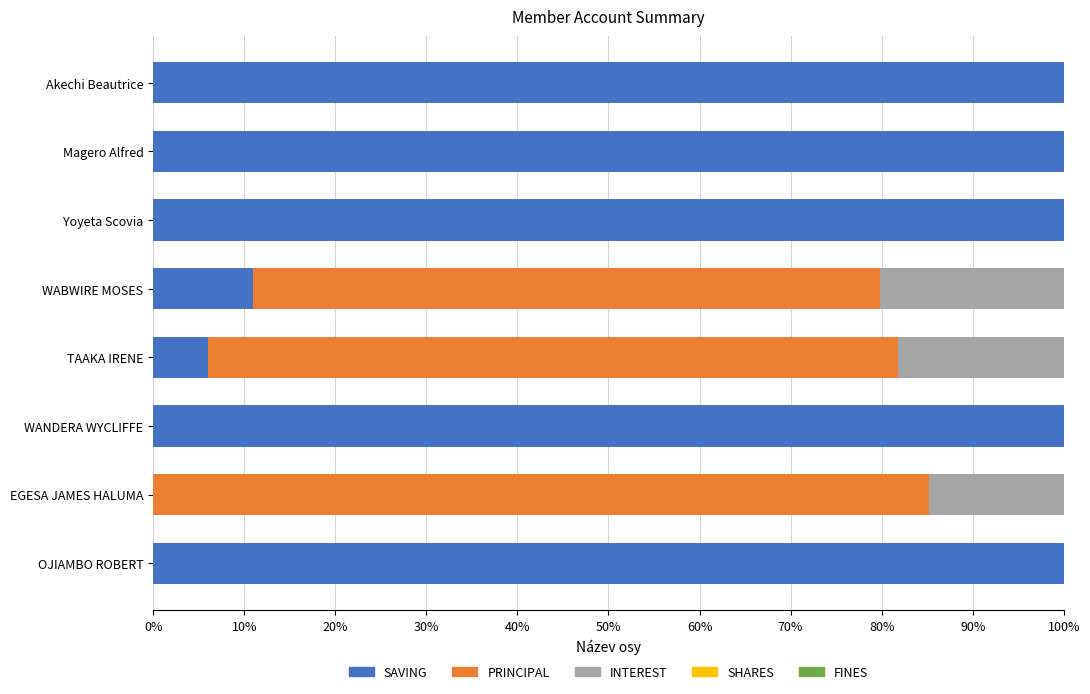

What is the sum of the SAVING values at Akechi Beautrice and OJIAMBO ROBERT?

200.0